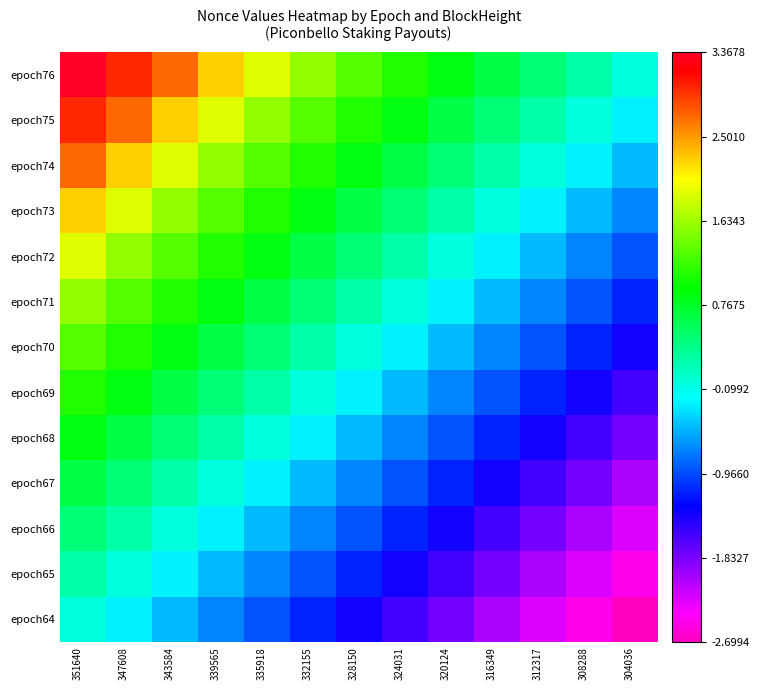

At which category is the sum across all series the highest?

351640